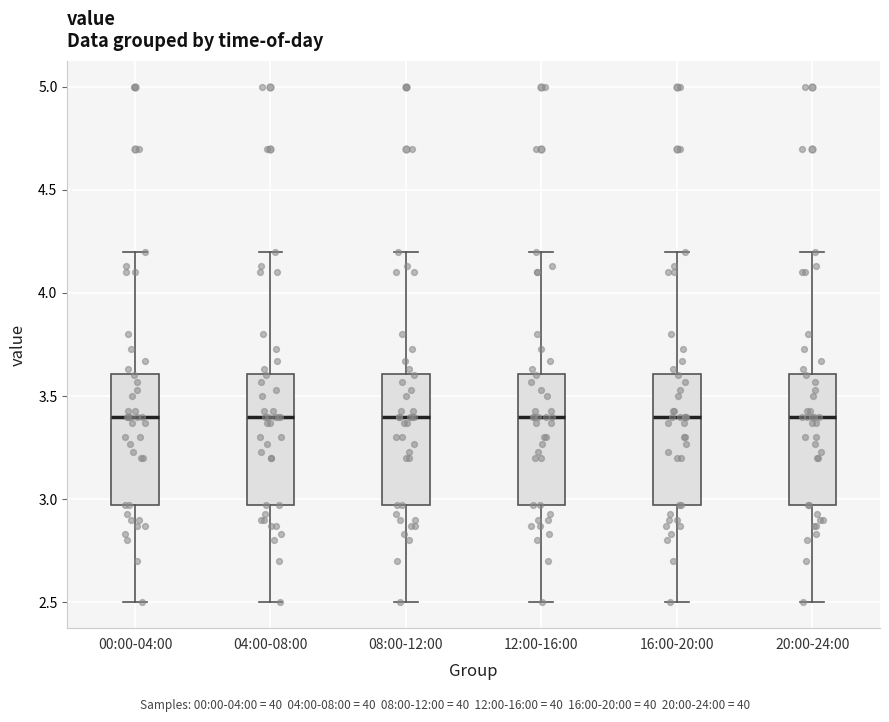

Reading left to right, transcribe this box plot: for each box, give where its median line is, the range the box spans, and where its two whiskers end, as read against the y-axis. The values are not printed on the chart, so give them approximately, as read against the axis.

00:00-04:00: median 3.40, box 2.95 to 3.60, whiskers 2.50 to 4.20
04:00-08:00: median 3.40, box 2.95 to 3.60, whiskers 2.50 to 4.20
08:00-12:00: median 3.40, box 2.95 to 3.60, whiskers 2.50 to 4.20
12:00-16:00: median 3.40, box 2.95 to 3.60, whiskers 2.50 to 4.20
16:00-20:00: median 3.40, box 2.95 to 3.60, whiskers 2.50 to 4.20
20:00-24:00: median 3.40, box 2.95 to 3.60, whiskers 2.50 to 4.20